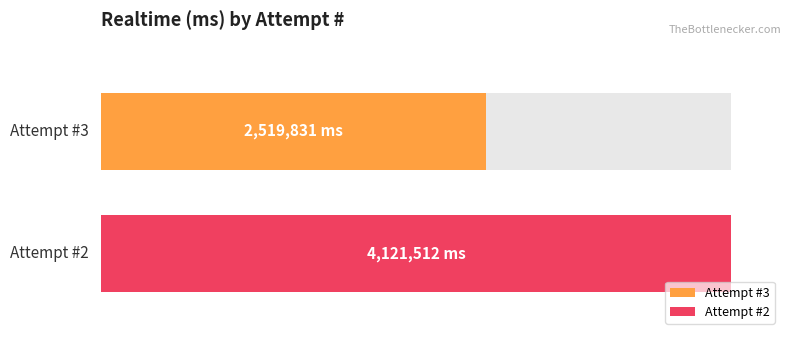

The chart shows a value of 4121512 at 2. True or false?

True